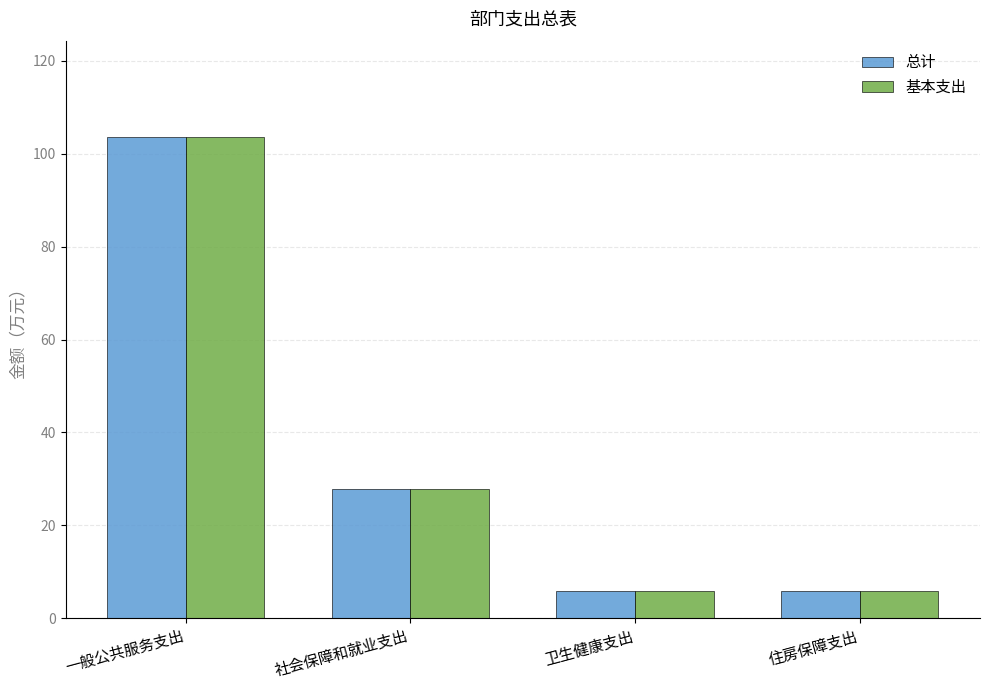

What is the highest value of the 基本支出 series?

103.6